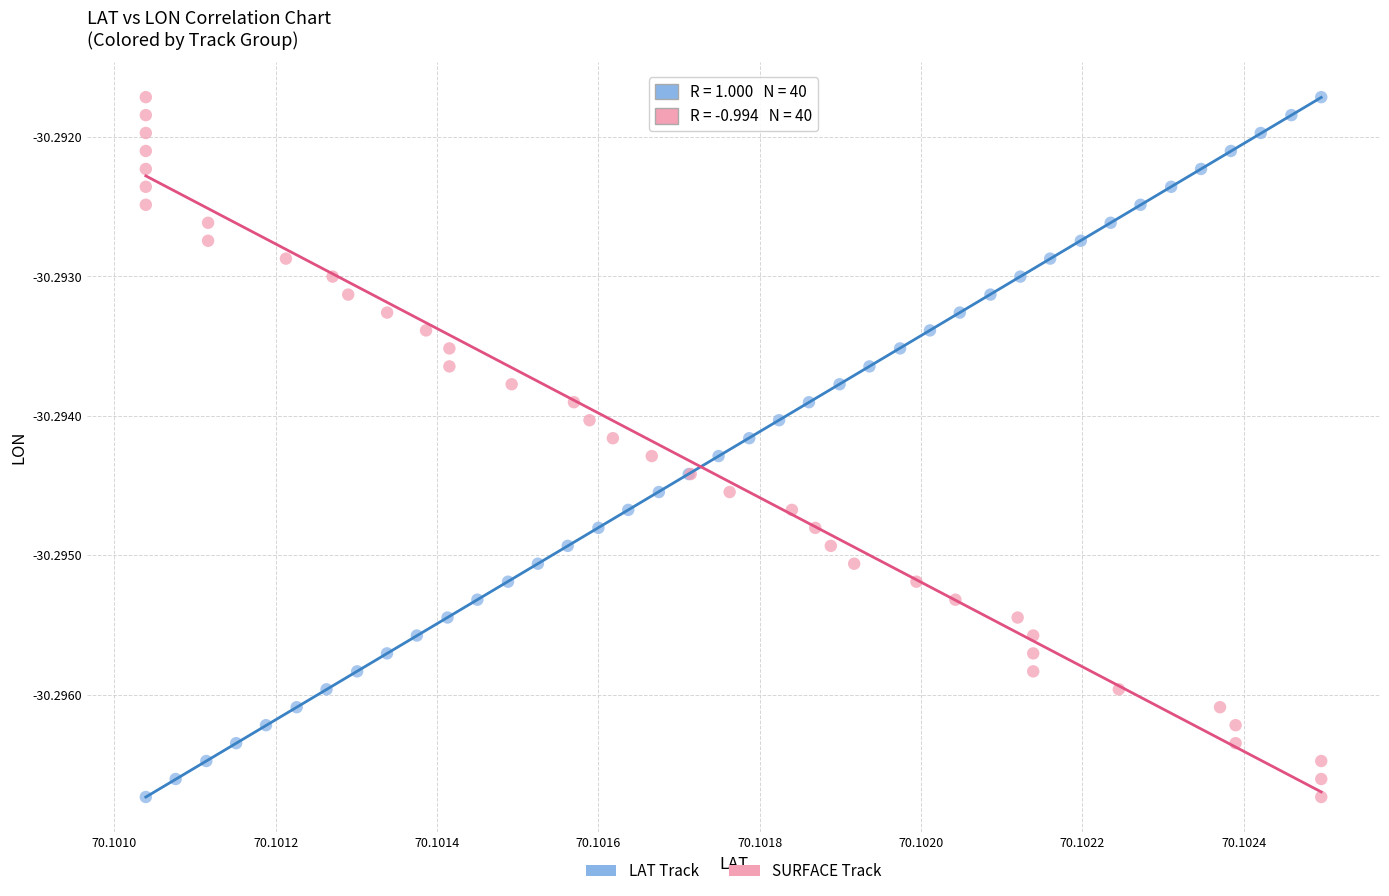

What are all the series names shown in the legend?

LAT Track, SURFACE Track